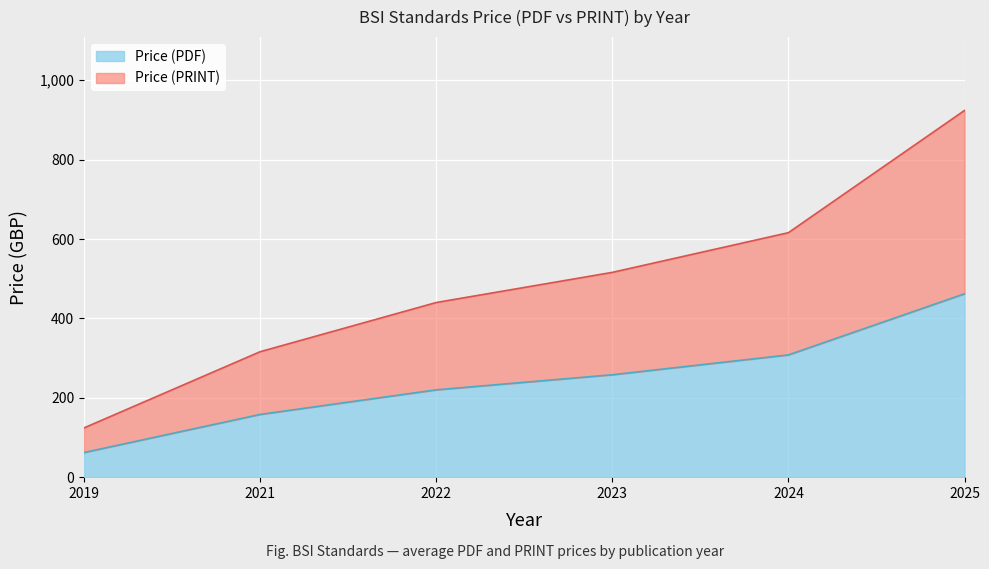

Where does the Price (PRINT) series first go above 516?

2024